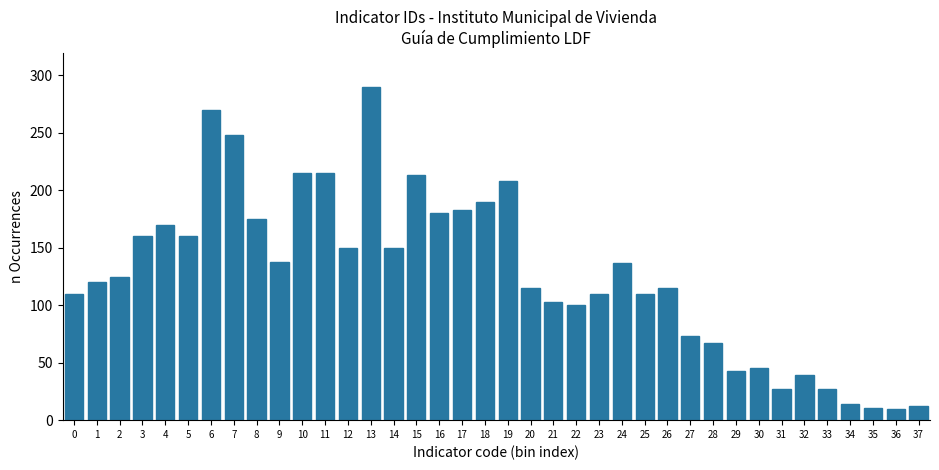

What is the difference between the maximum and minimum values?

280